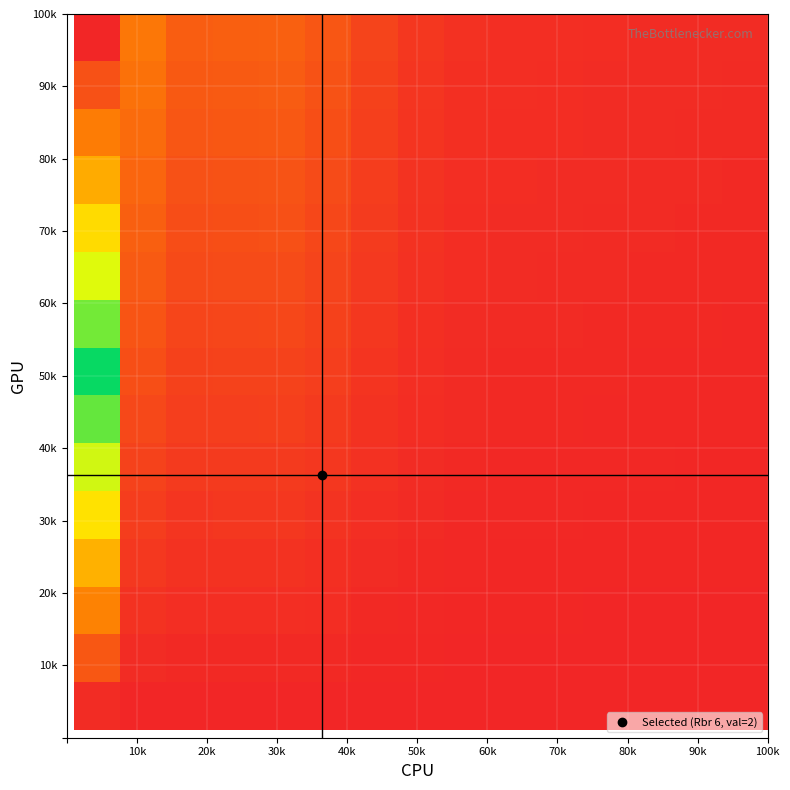

Count the number of categories in the chart.

15